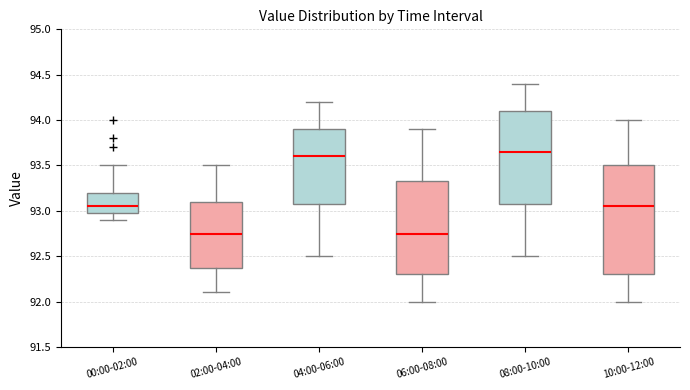

Where does the upper whisker of the box for 08:00-10:00 end on the y-axis? The values are not printed on the chart, so give them approximately, as read against the axis.

94.40